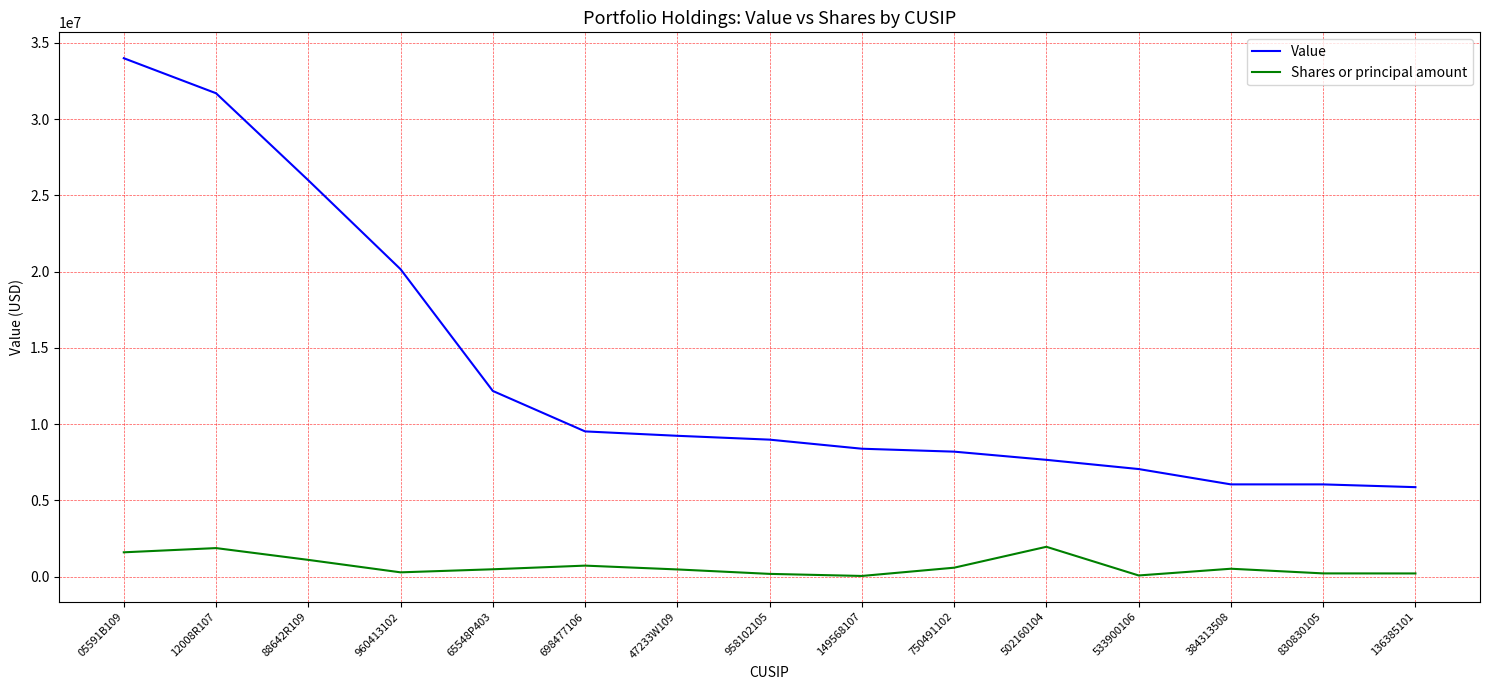

Which series has the widest spread of values?

Value